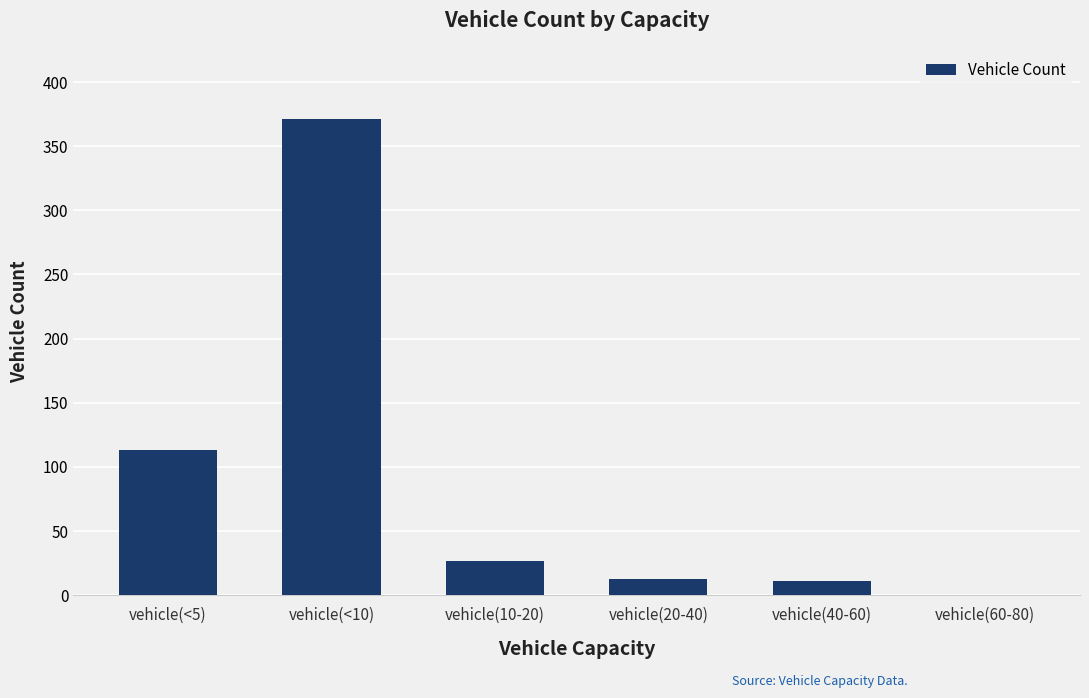

The chart shows a value of 113 at vehicle(<5). True or false?

True